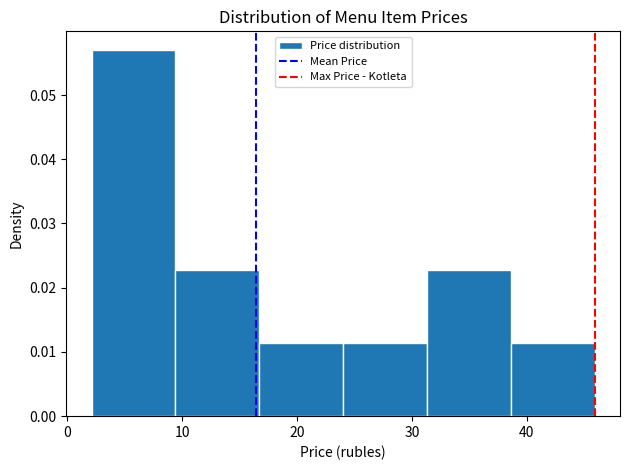

Reading left to right, list every bar in this chart as the range it spans on the x-axis followed by its height. Neither the bar edges nor the heights are printed on the chart, so give them approximately, as read against the axes.

2 to 9: 0.057
9 to 17: 0.023
17 to 24: 0.011
24 to 31: 0.011
31 to 39: 0.023
39 to 46: 0.011